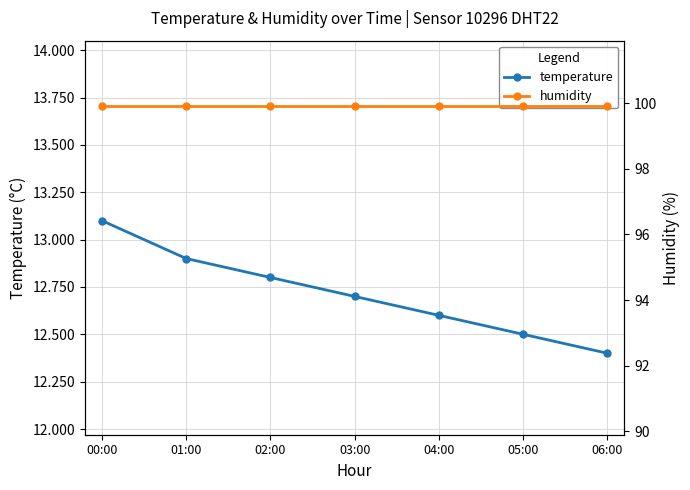

What is the difference between the highest and lowest values at 05:00?

87.4